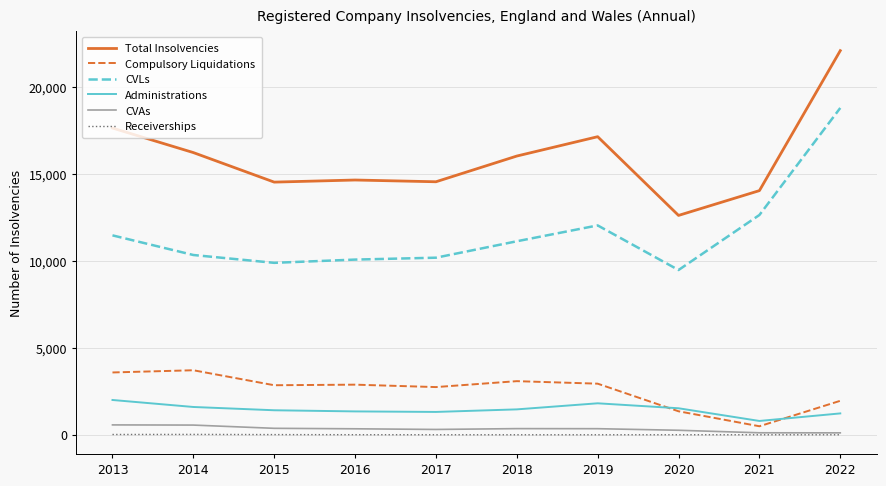

How many lines are shown in the chart?

6